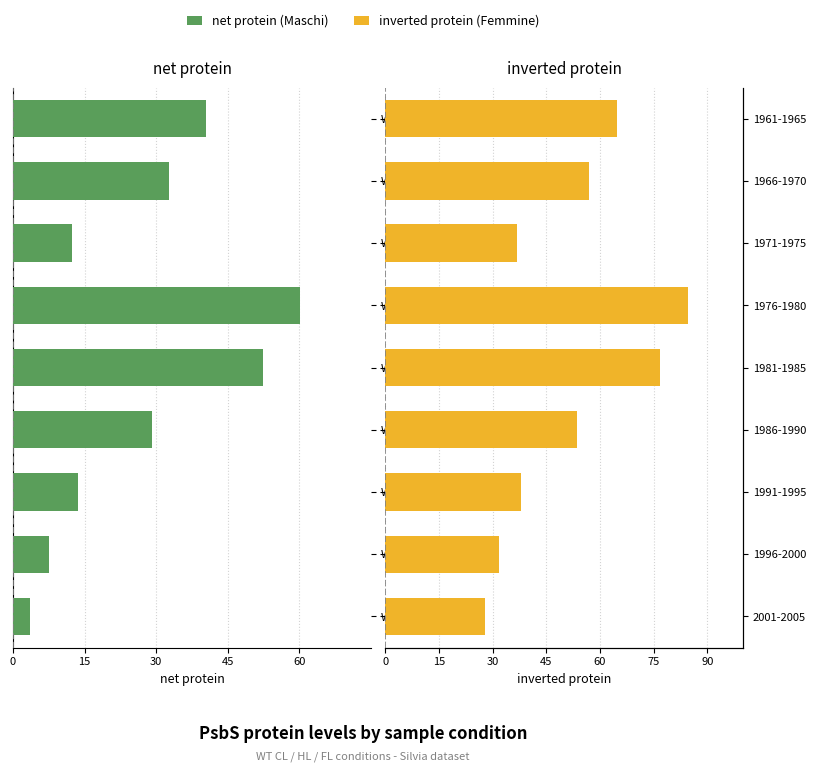

What is the value of the inverted protein (Femmine) bar at the 6th from the left?

84.5